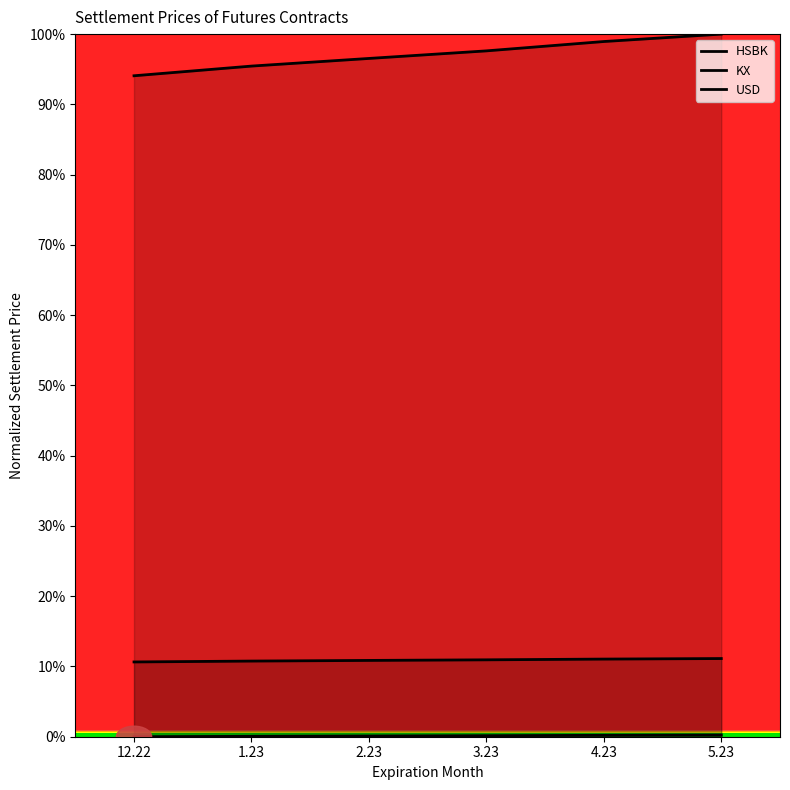

Reading left to right, transcribe all the data shown in this chart.

HSBK: 0.0	0.0	0.0	0.0	0.0	0.0
KX: 0.9	1.0	1.0	1.0	1.0	1.0
USD: 0.1	0.1	0.1	0.1	0.1	0.1